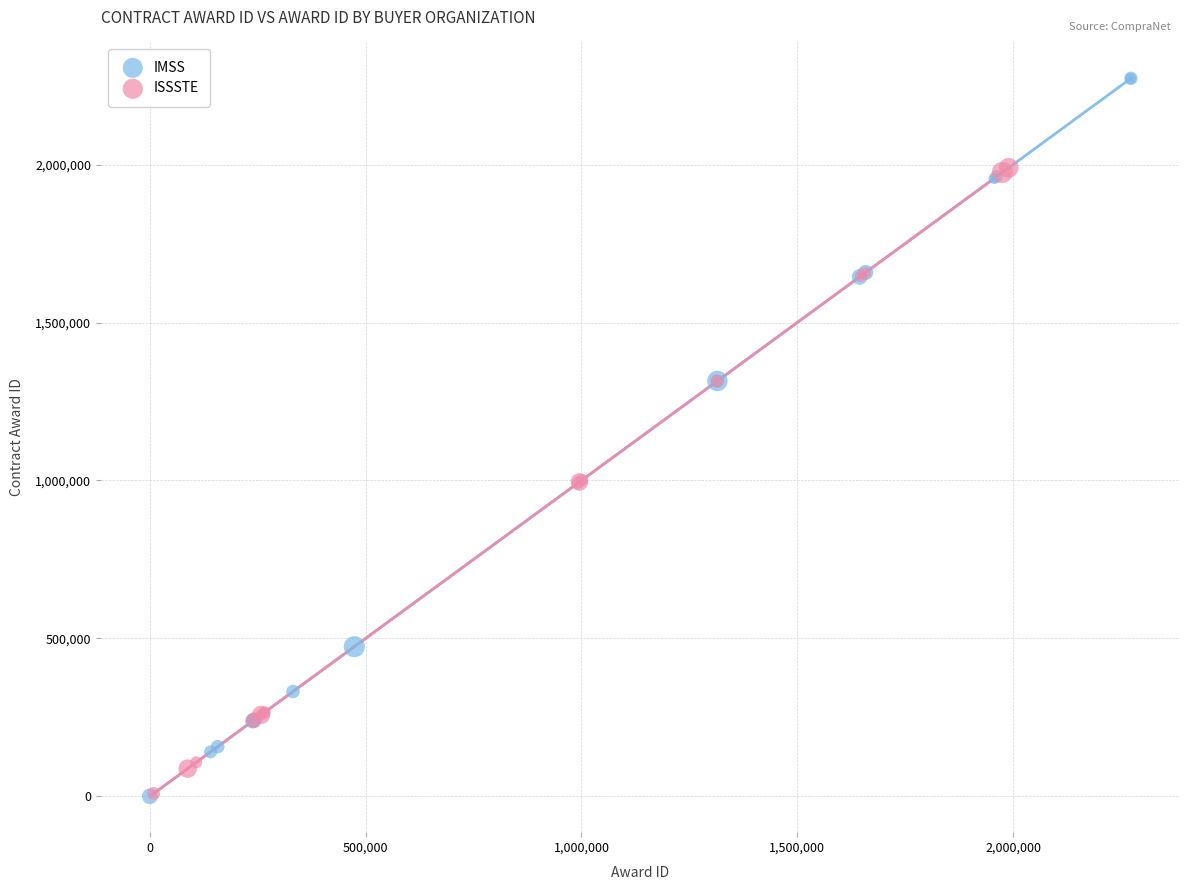

Which series has the widest spread of Y values?

IMSS